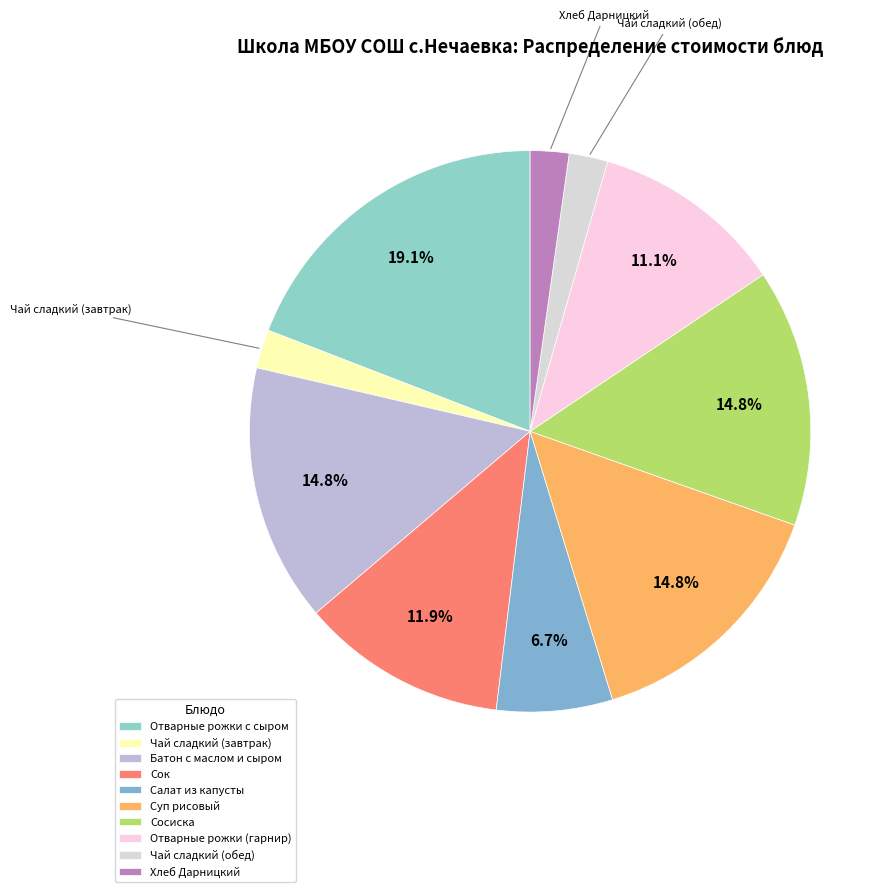

How many slices are in this pie chart?

10